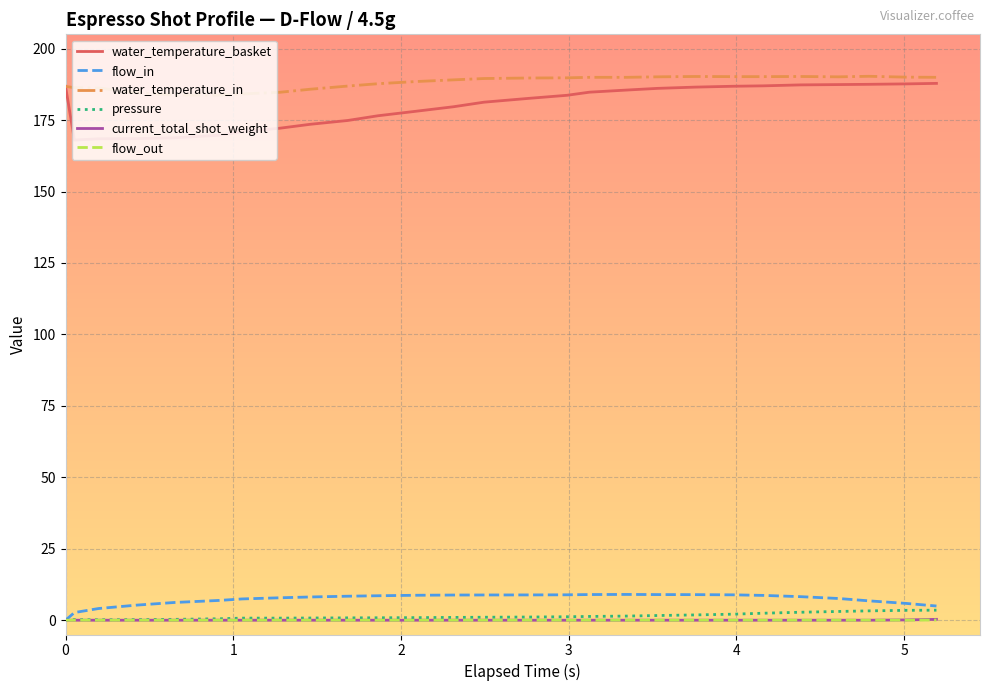

Which series has the widest spread of values?

water_temperature_basket